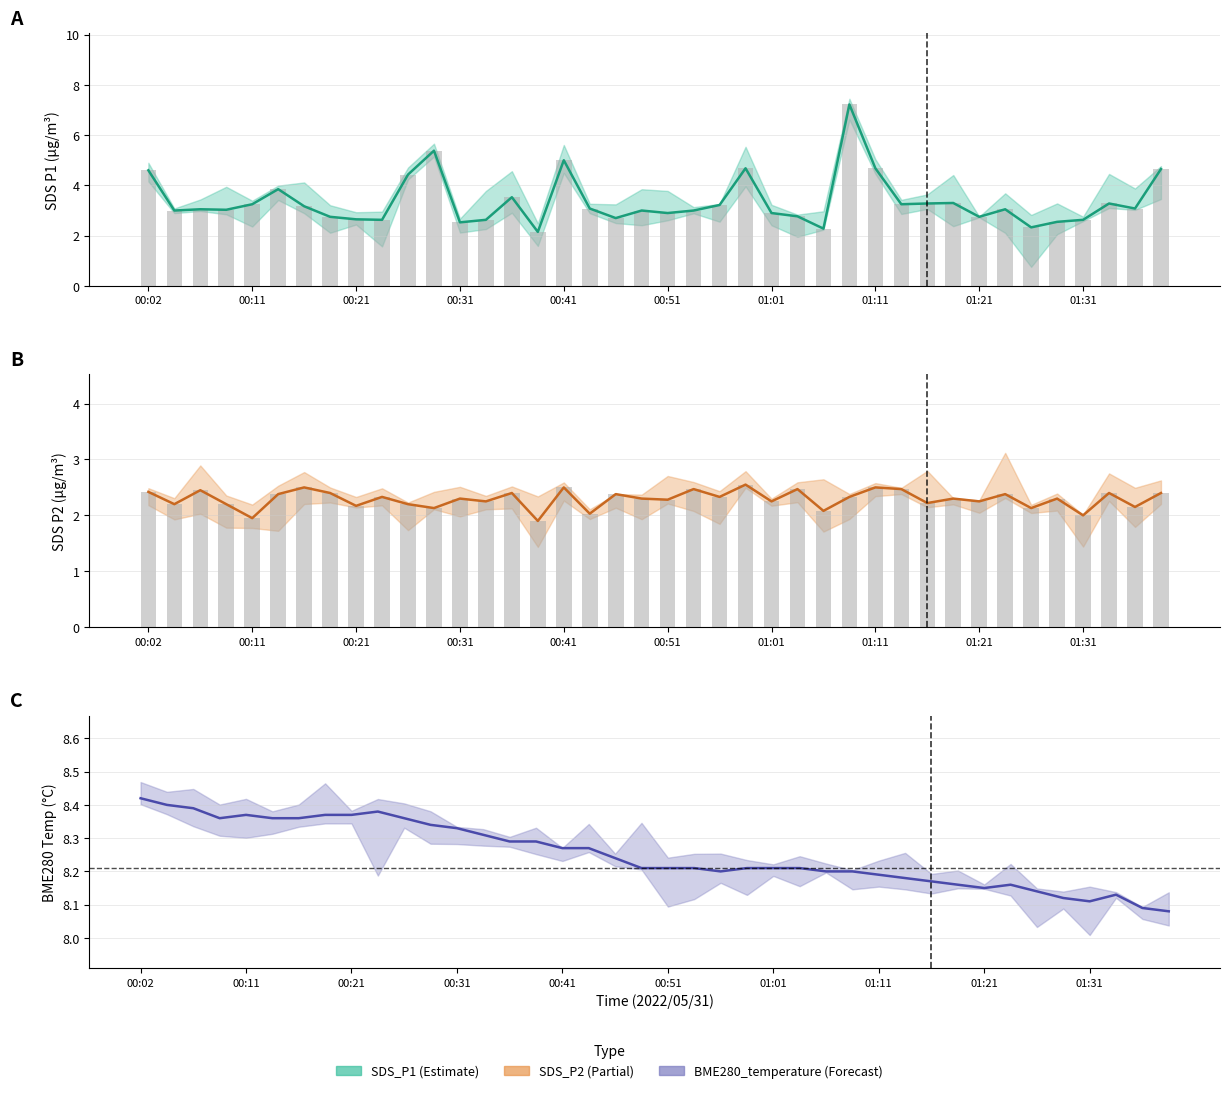

What are all the series names shown in the legend?

SDS_P1, SDS_P2, BME280_temperature